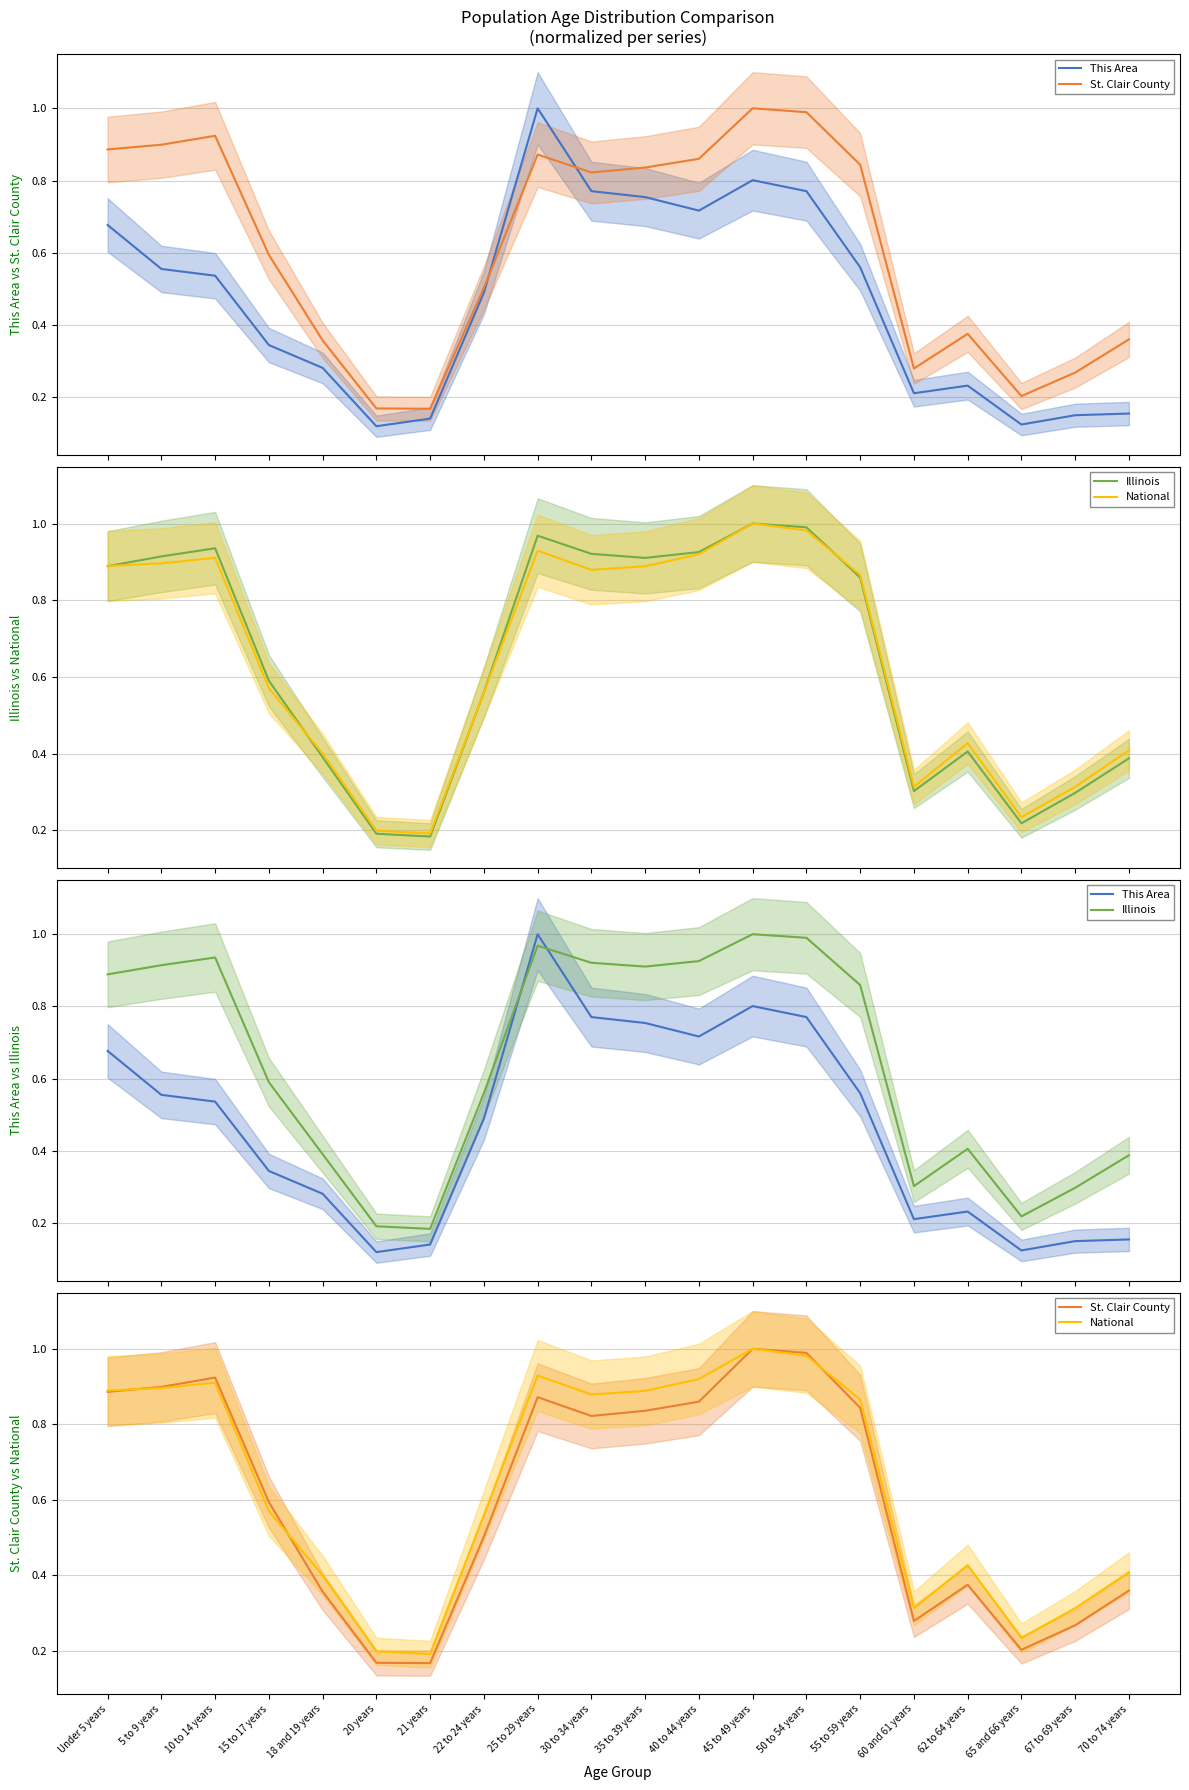

True or false: This Area has a value of 0.8 at 45 to 49 years.

True